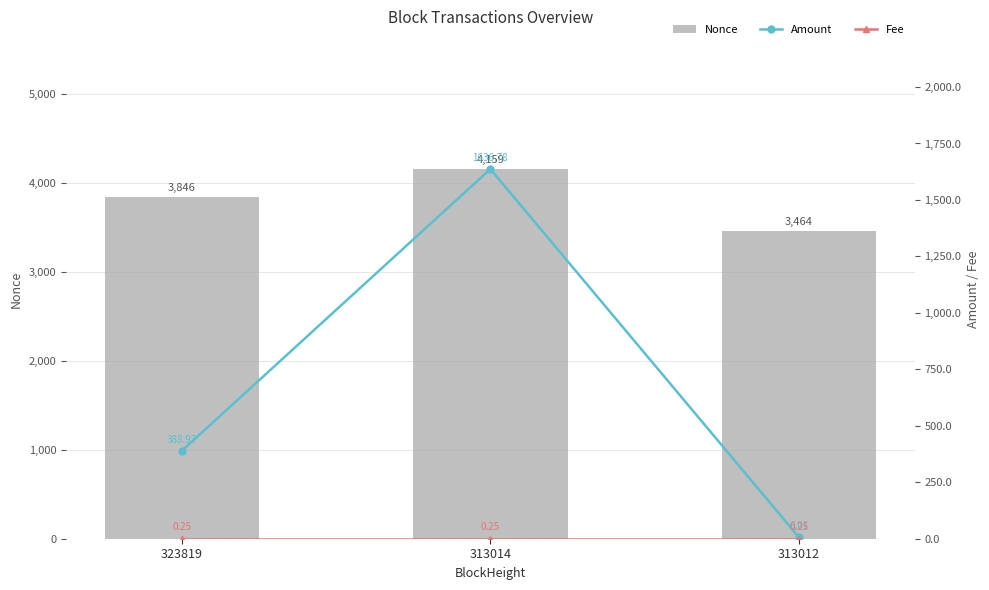

How many series are shown in this chart?

3